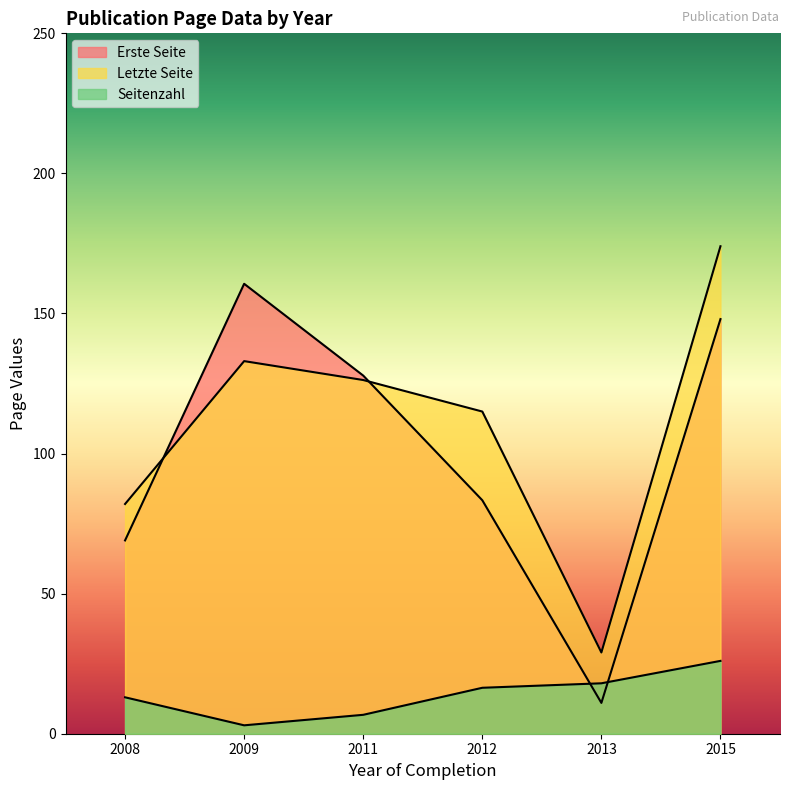

The value of Seitenzahl at 2012 is 23. True or false?

False